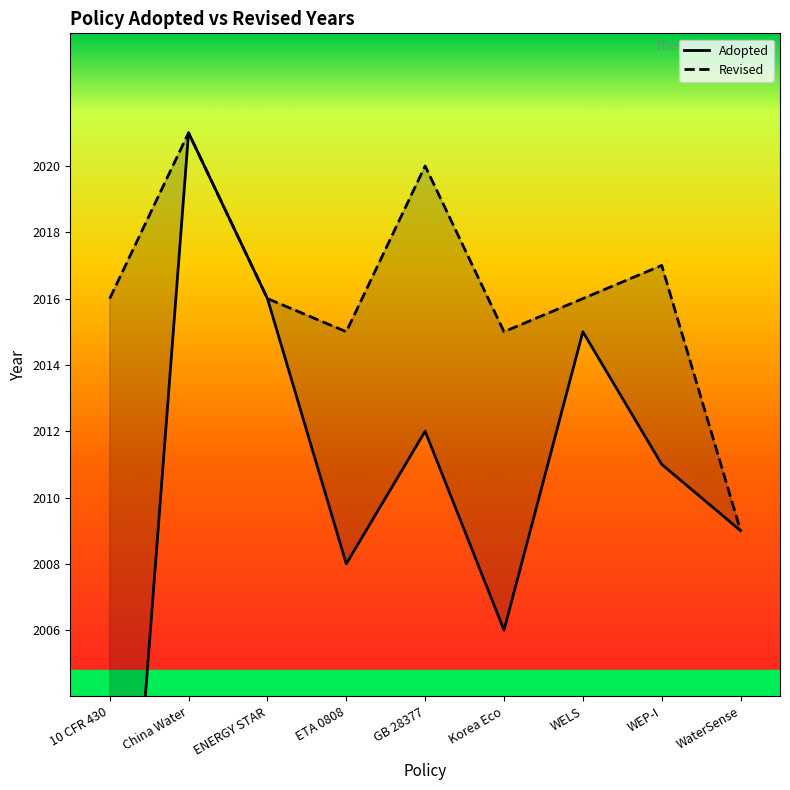

How many data points are less than 2011?

4